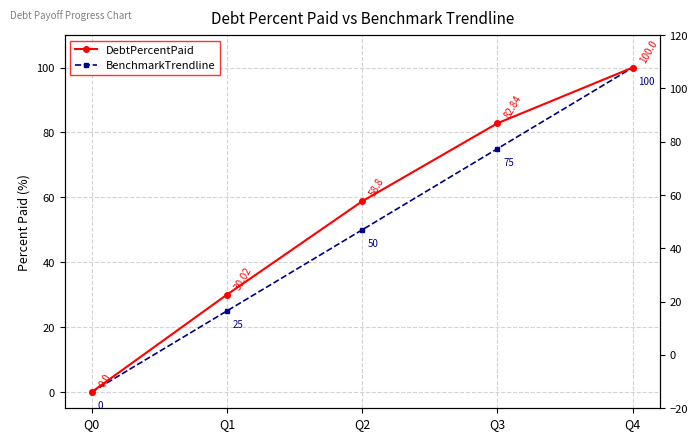

Which series changed the most between Q2 and Q3?

BenchmarkTrendline